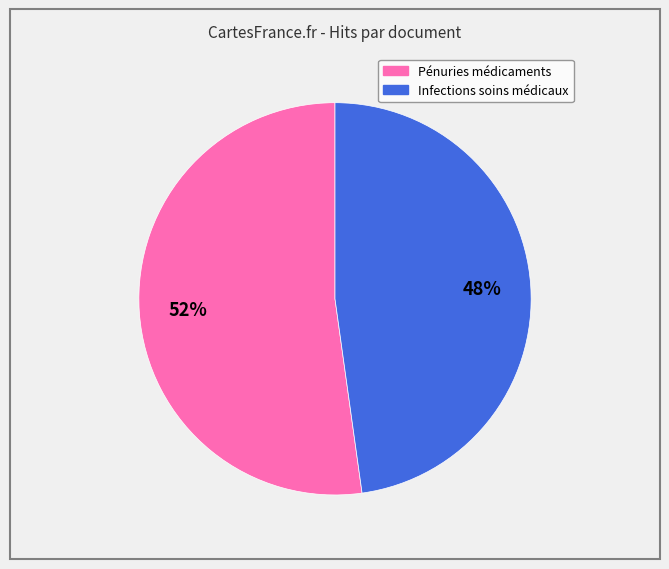

How many segments does this pie chart have?

2